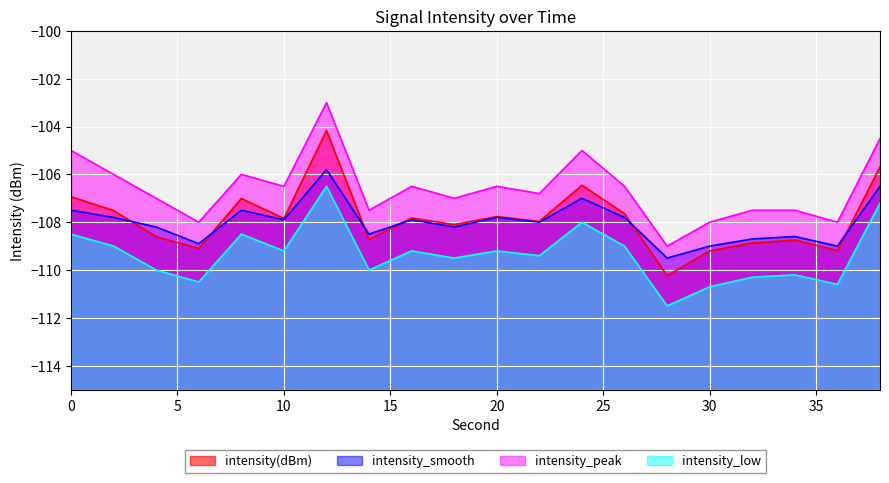

What is the total value across all series at 6?

-436.5